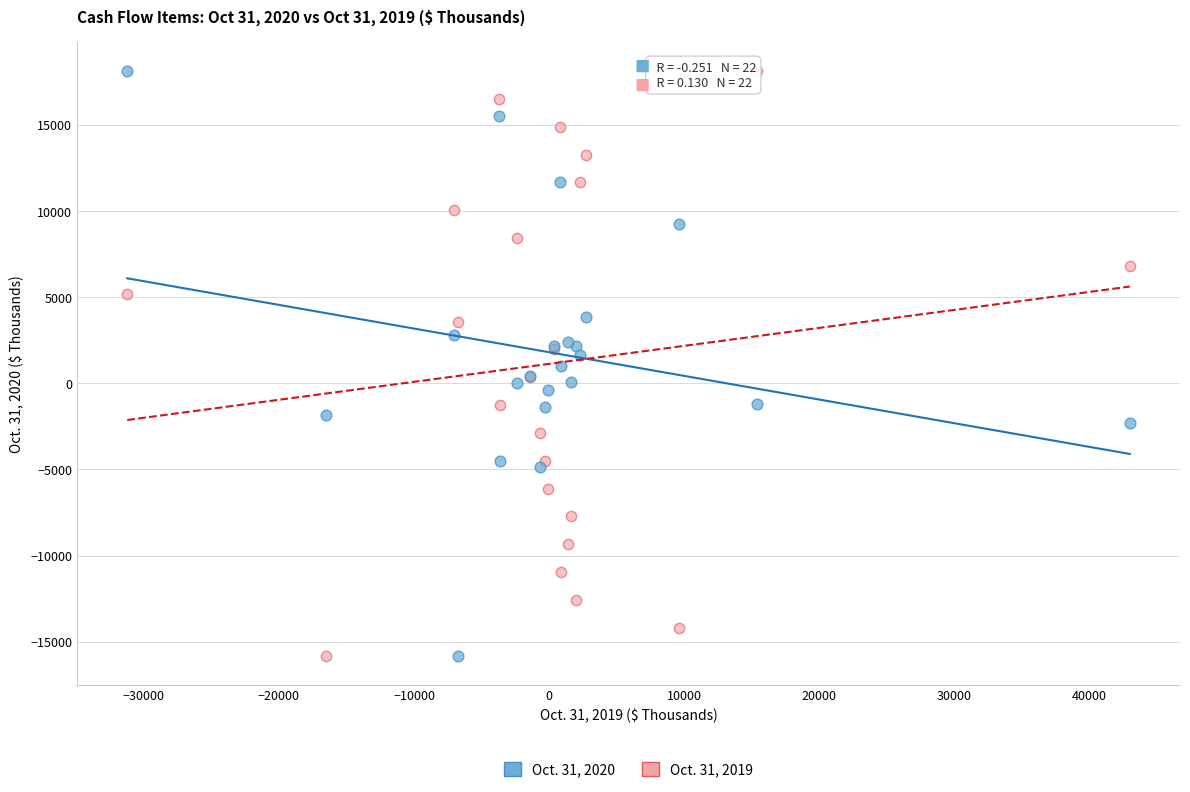

What is the X range (max minus min) for the scatter plot?

74232